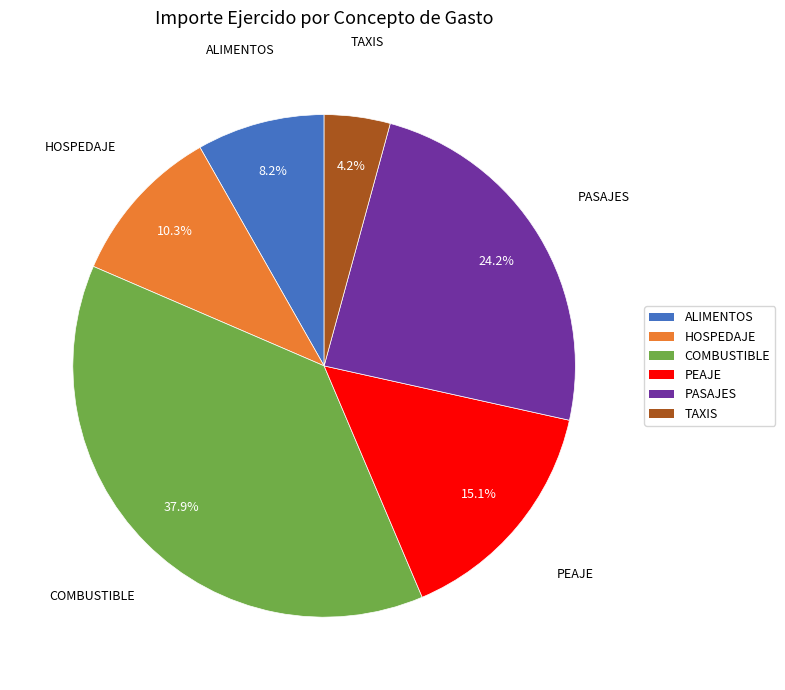

Is there a majority slice in this chart?

No